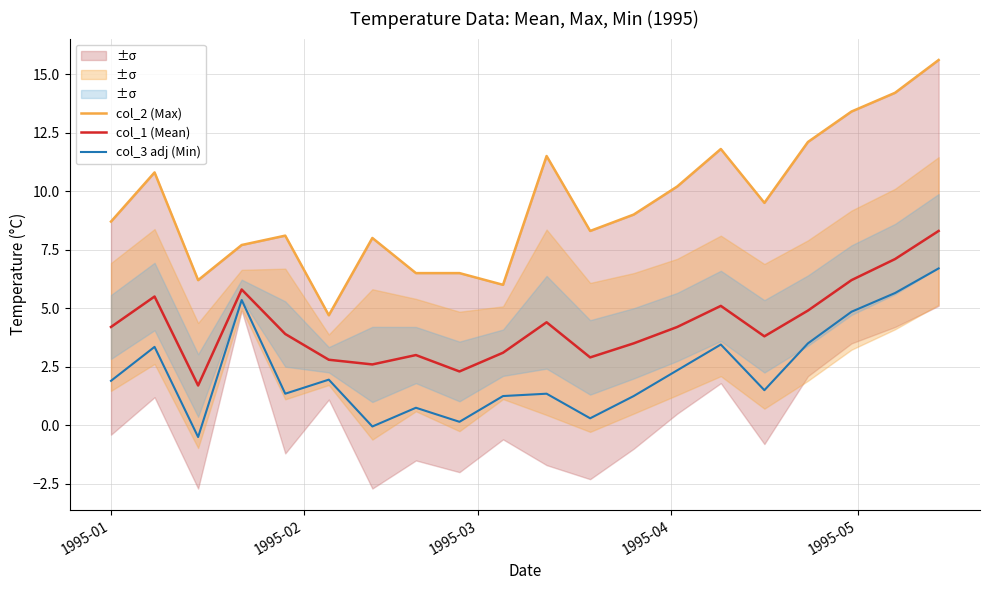

Is this an area chart (filled region under the line)?

No